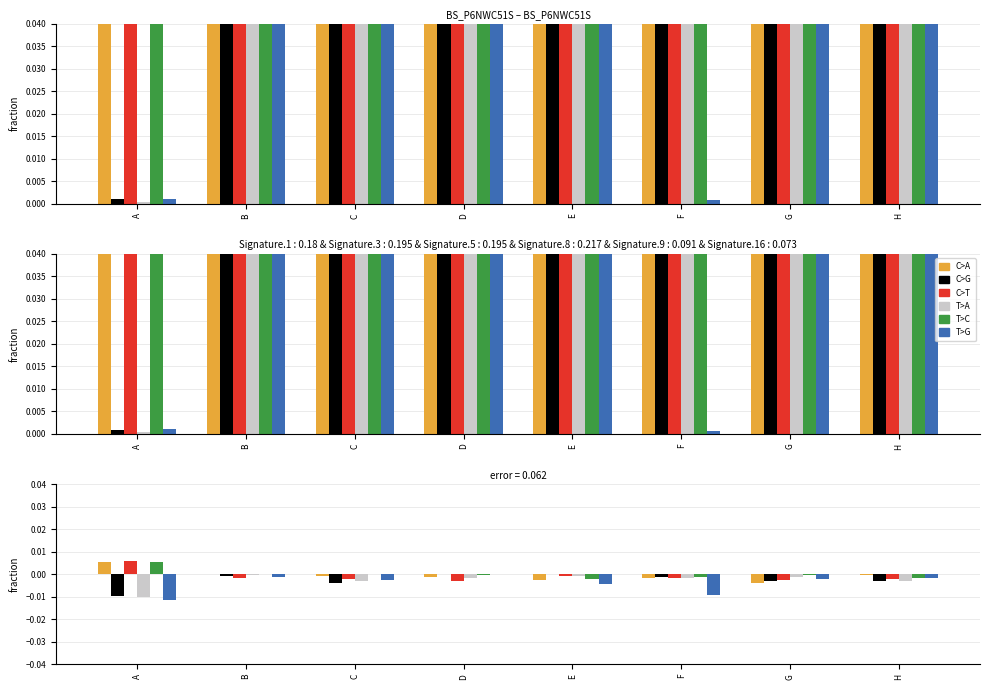

At which label does C>A reach its peak?

A